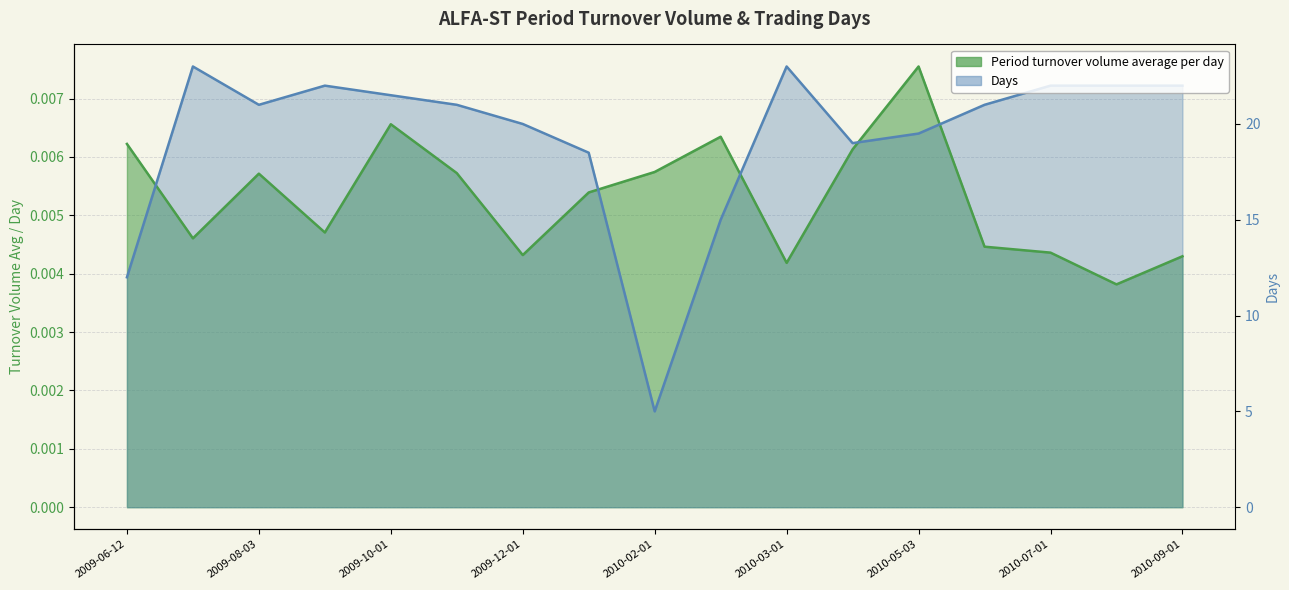

Rank the series by their maximum value, from lowest to highest.

Period turnover volume average per day, Days